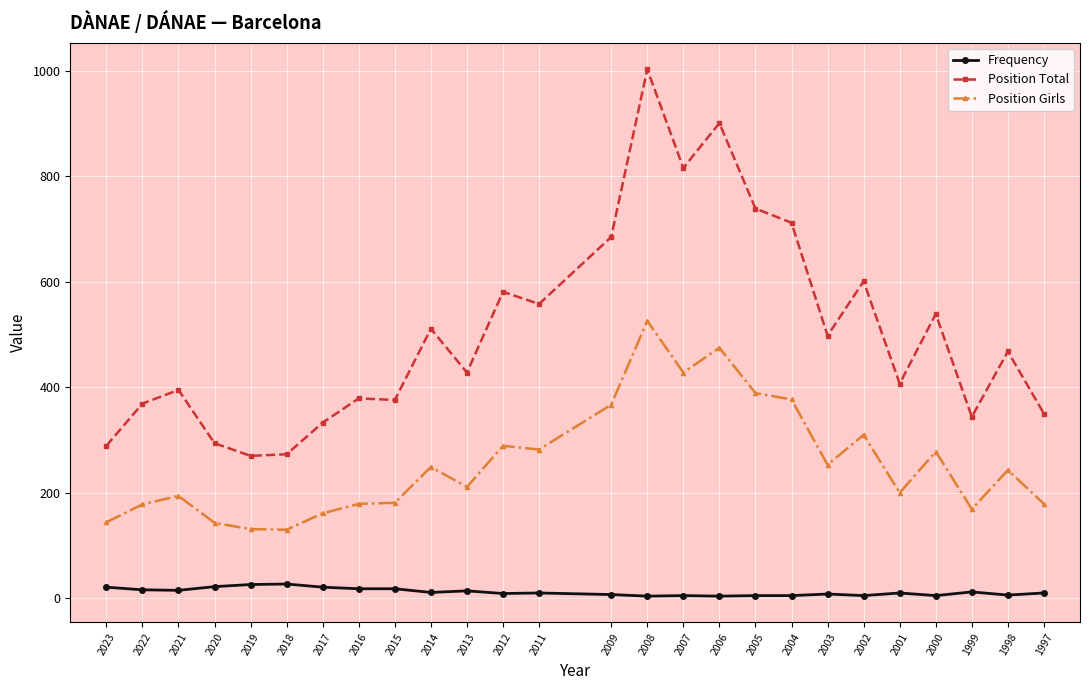

List the series in order of their overall mean, lowest first.

Frequency, Position Girls, Position Total